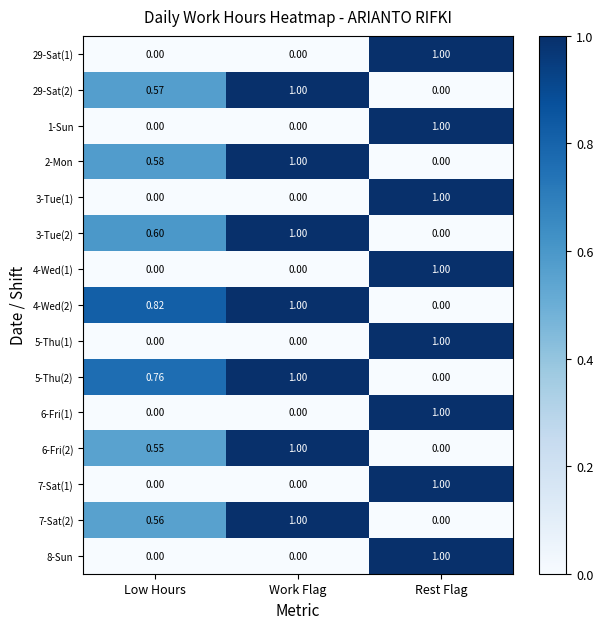

Rank the categories by 4-Wed(2) value from highest to lowest.

Work Flag, Low Hours, Rest Flag